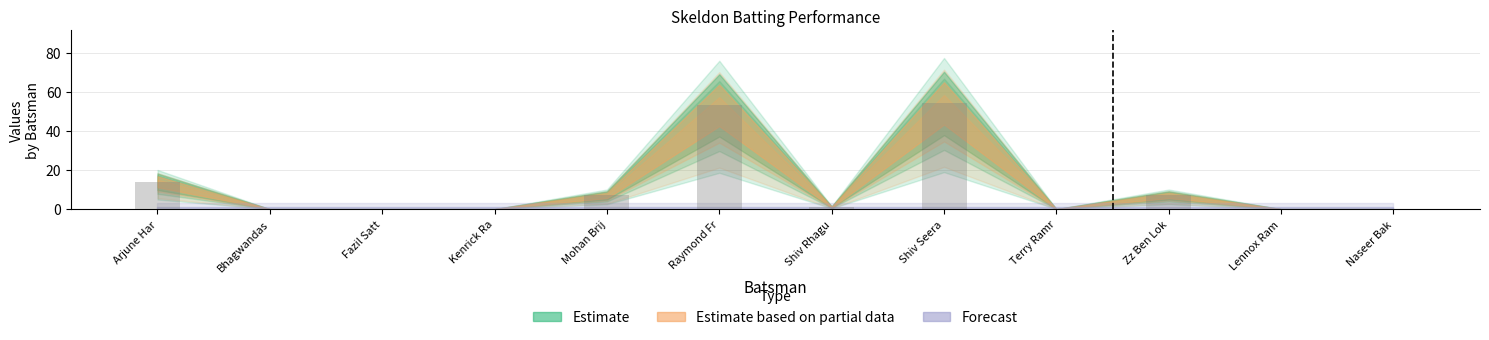

Reading left to right, list all the values displayed in this chart.

Arjune Har=14	Bhagwandas=0	Fazil Satt=0	Kenrick Ra=0	Mohan Brij=7	Raymond Fr=53	Shiv Rhagu=1	Shiv Seera=54	Terry Ramr=0	Zz Ben Lok=7	Lennox Ram=0	Naseer Bak=0